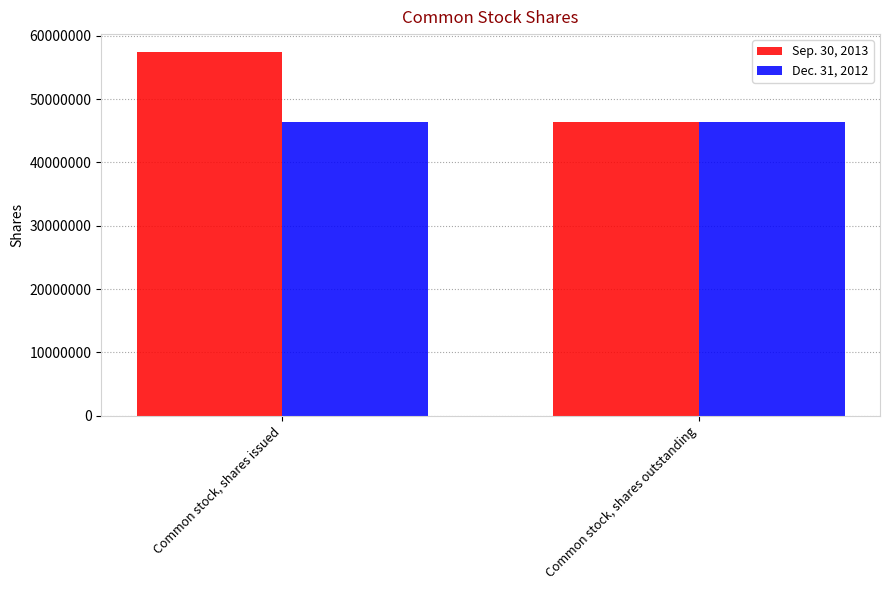

Which series changed the most between Common stock, shares issued and Common stock, shares outstanding?

Sep. 30, 2013